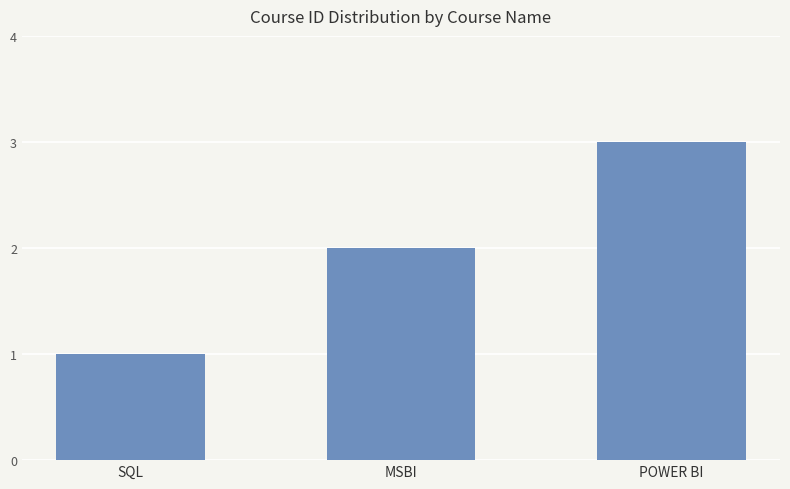

Count the number of categories in the chart.

3